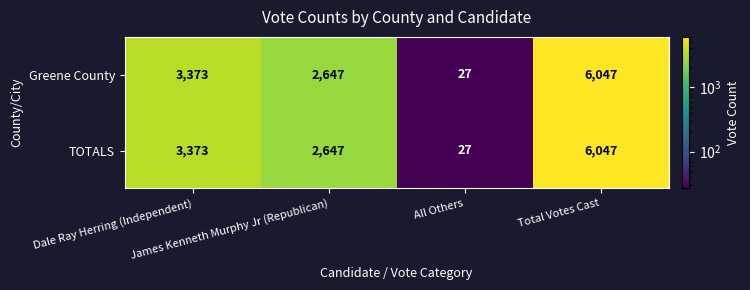

Count the TOTALS values in the range 2647 to 6047.

3